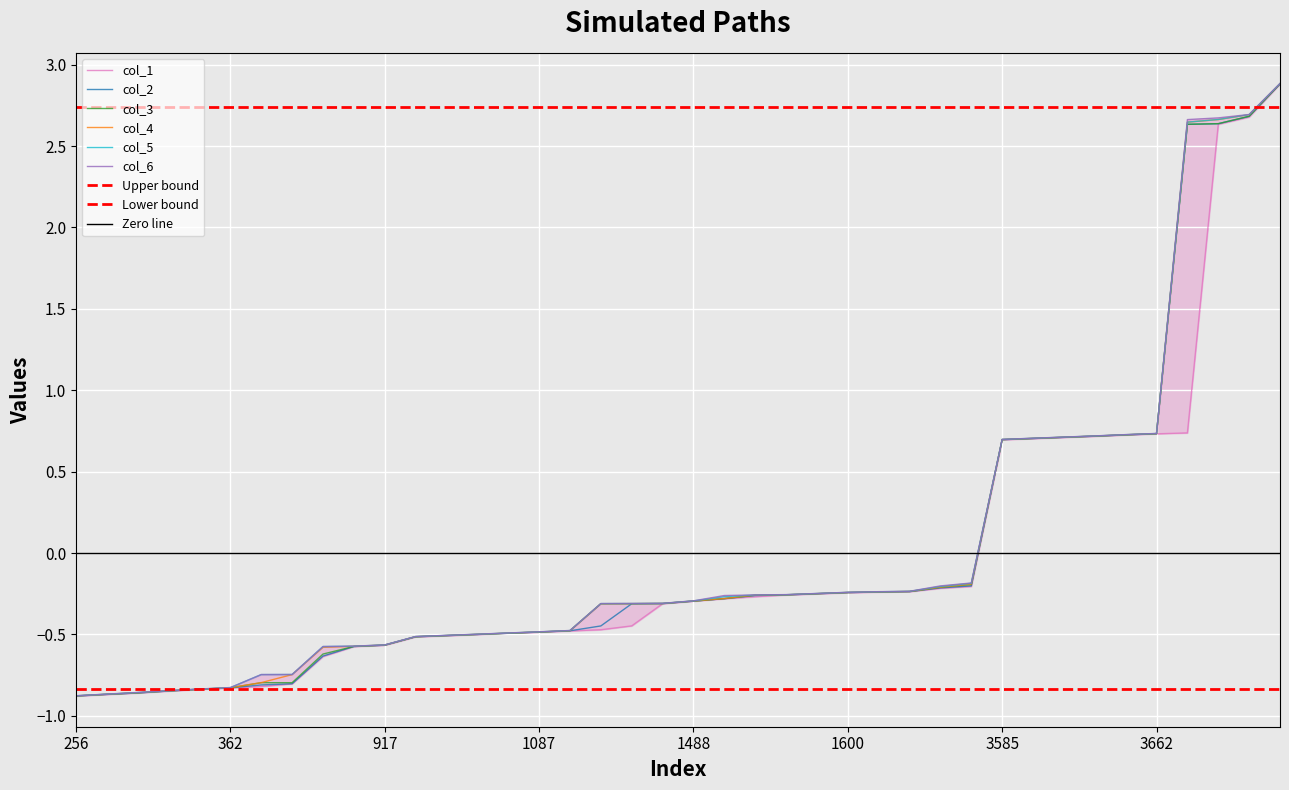

Is the value of col_2 at 1168 greater than the value of col_3 at 1087?

Yes